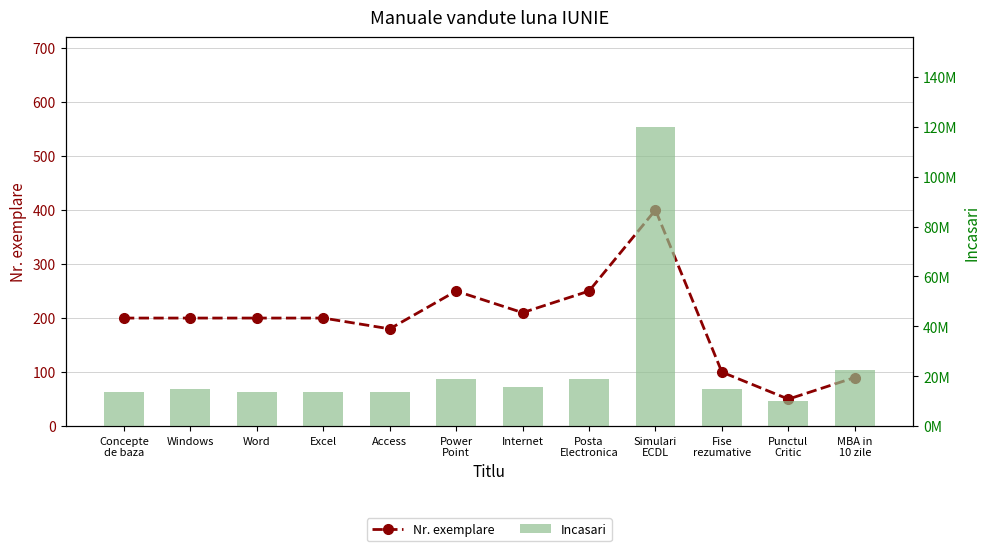

The Nr. exemplare series shows 200 at Word. True or false?

True